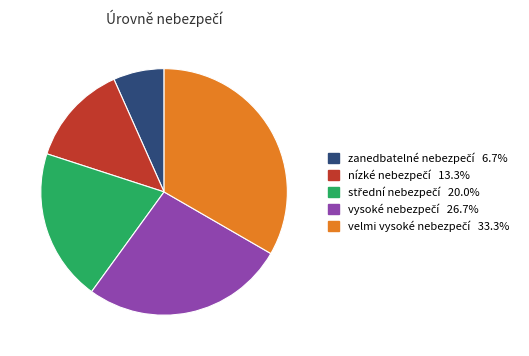

Does any single category account for the majority?

No